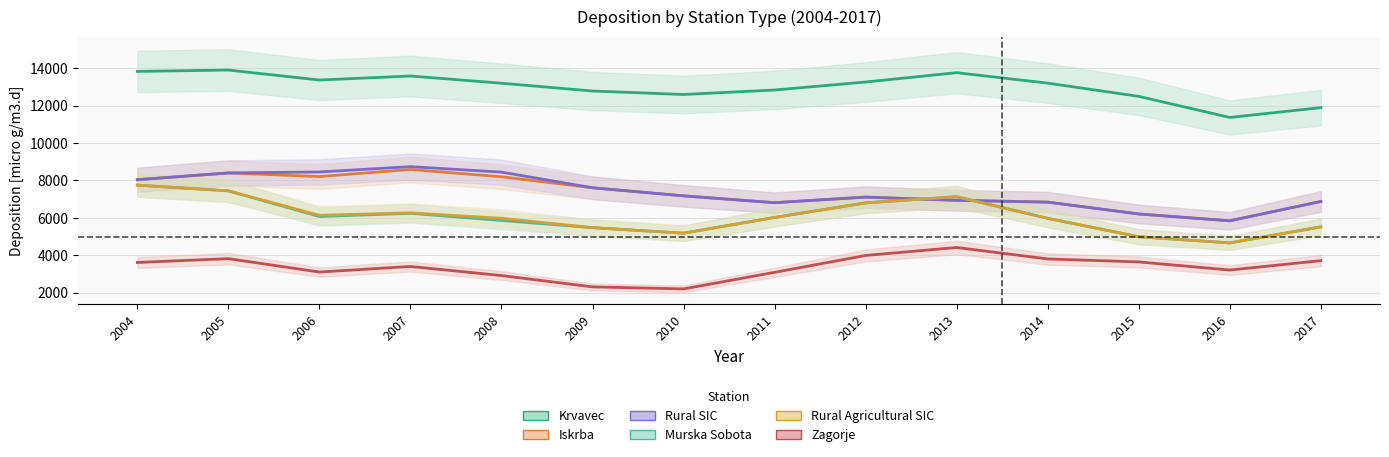

Where is the first local minimum for Rural Agricultural SIC?

2006